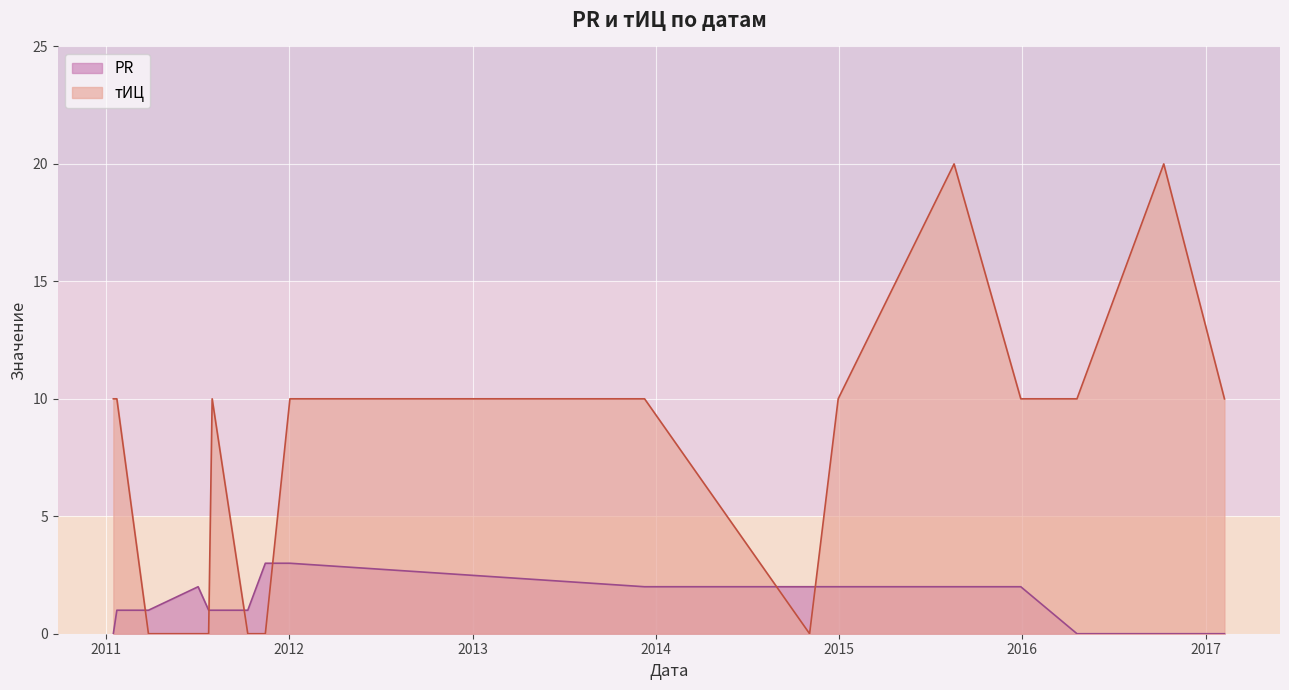

How many times do тИЦ and PR cross each other?

6